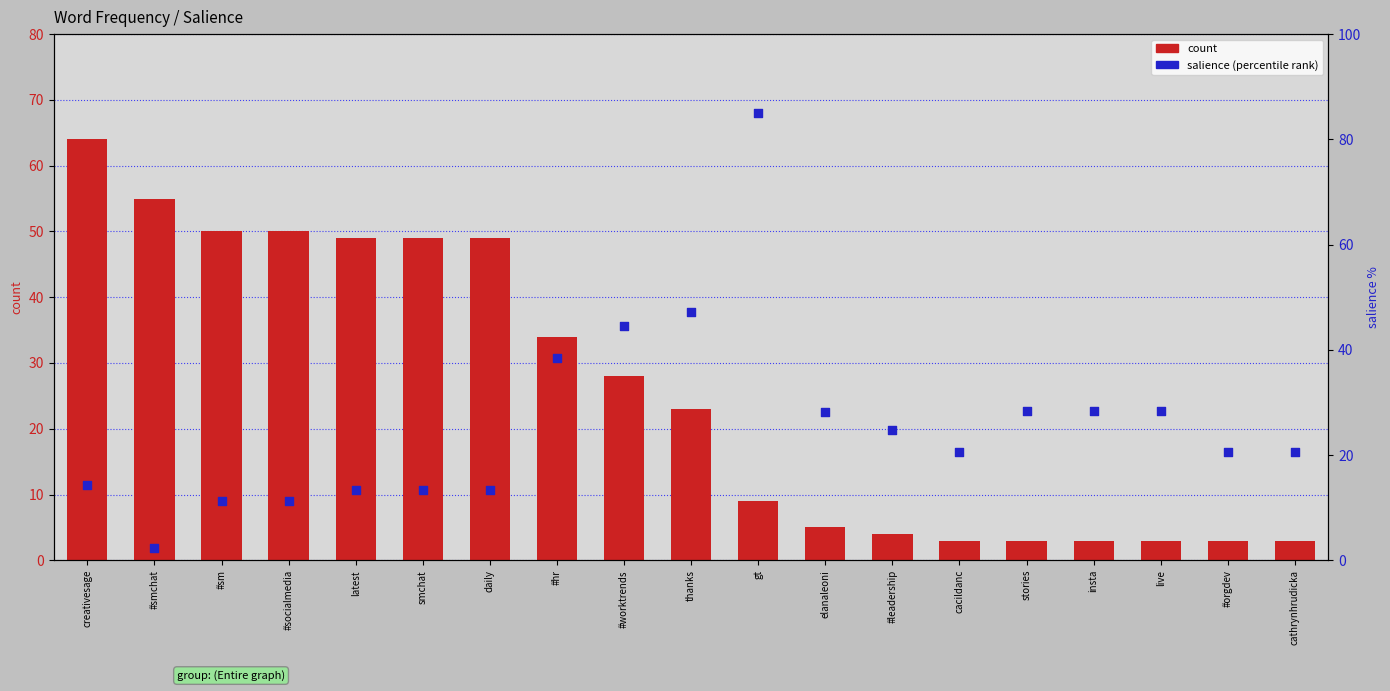

What are all the series names shown in the legend?

count, salience (percentile)